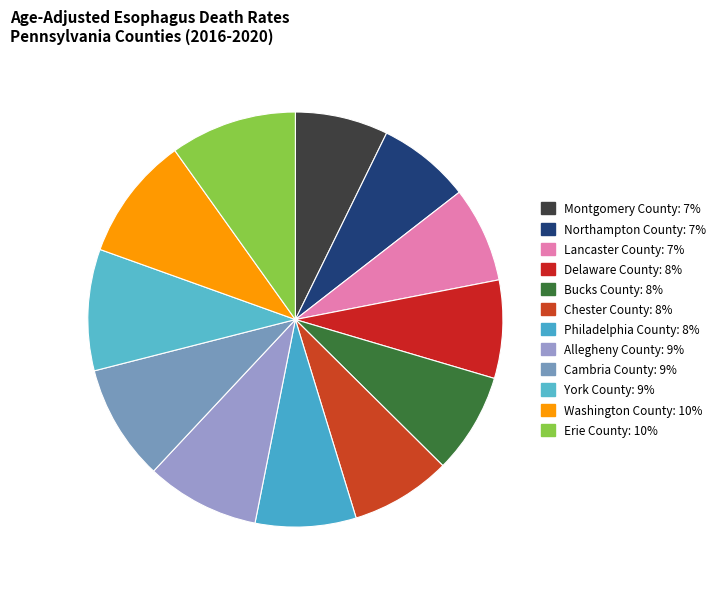

Rank the categories by value from lowest to highest.

Montgomery County, Northampton County, Lancaster County, Delaware County, Bucks County, Chester County, Philadelphia County, Allegheny County, Cambria County, York County, Washington County, Erie County